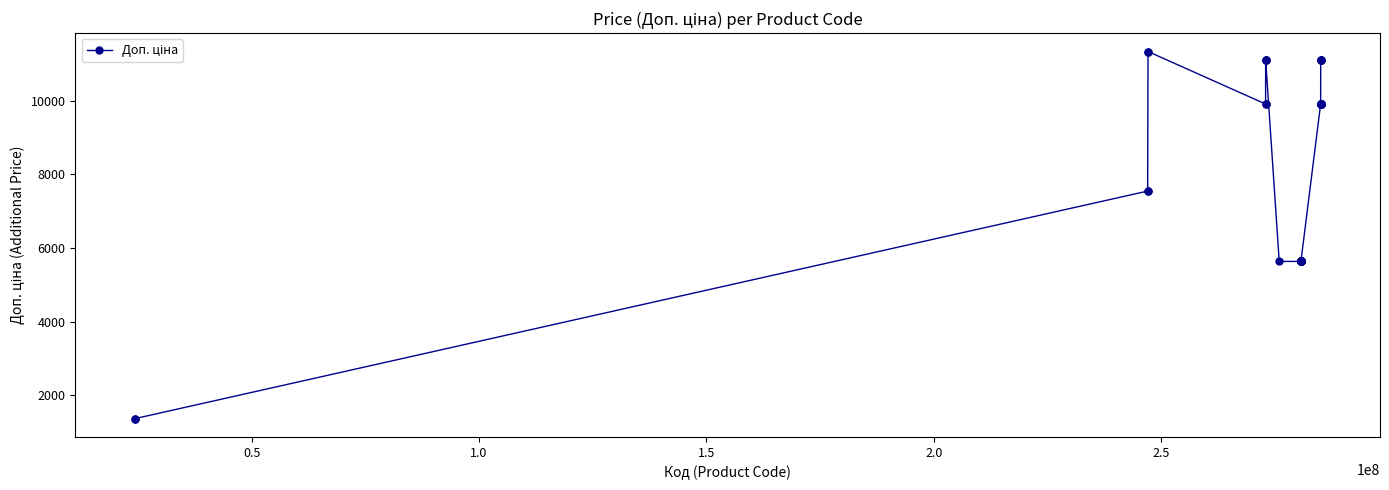

What is the sum of all values?

321728.7